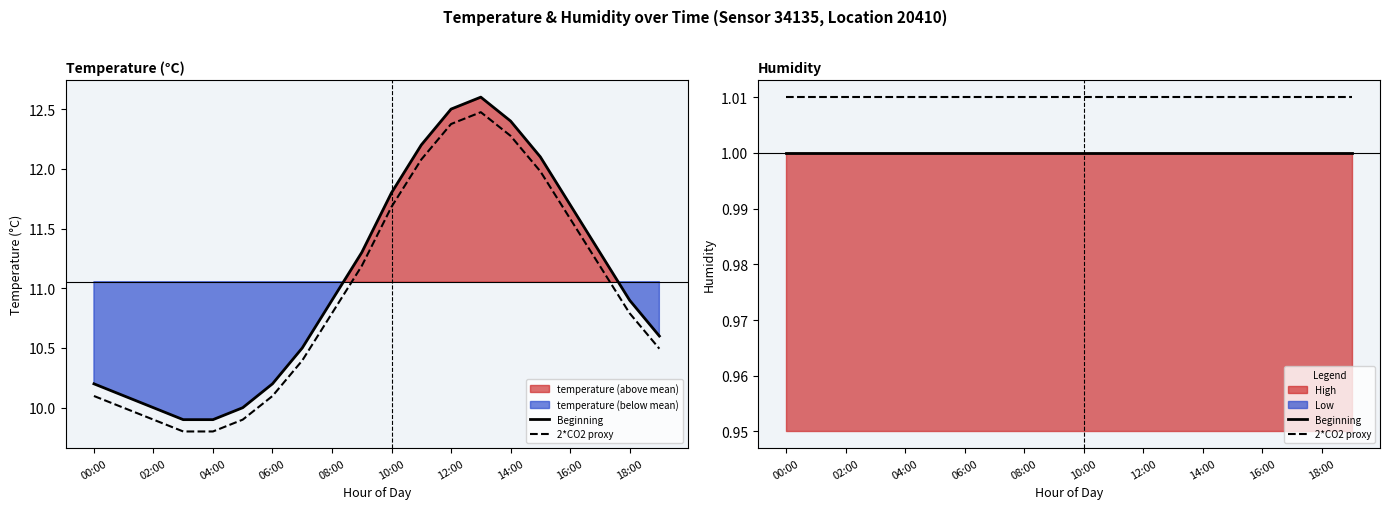

At which label does Beginning reach its minimum?

00:00